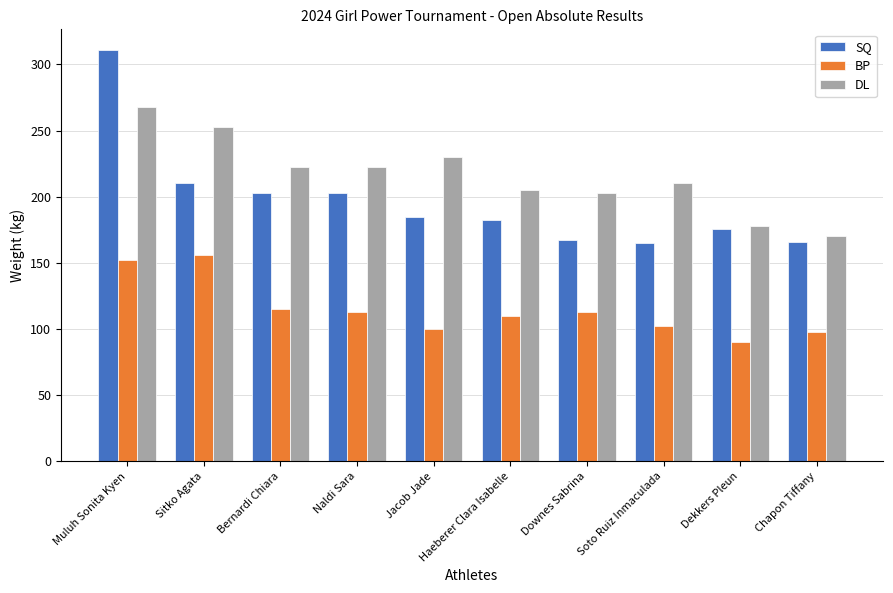

Does the chart contain any negative values?

No